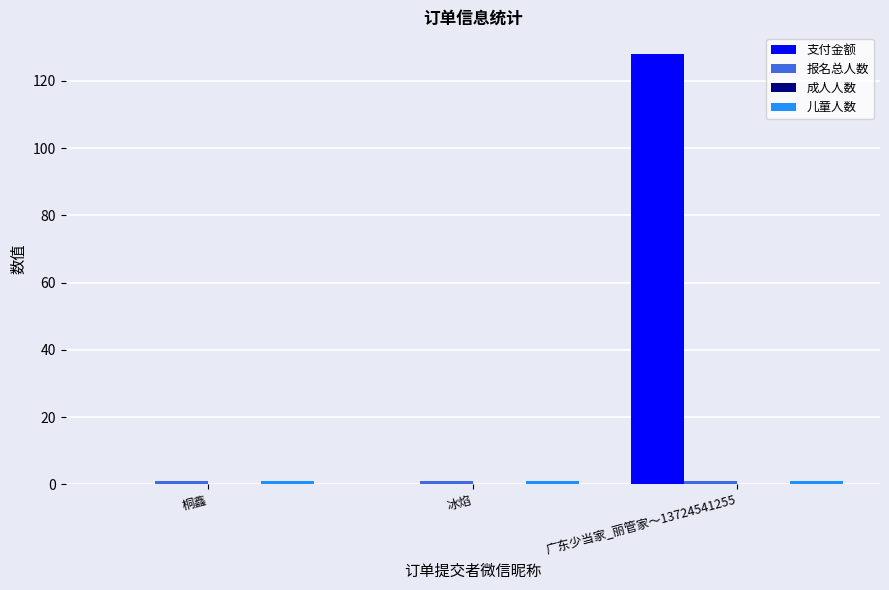

The value of 支付金额 at 冰焰 is 0. True or false?

True